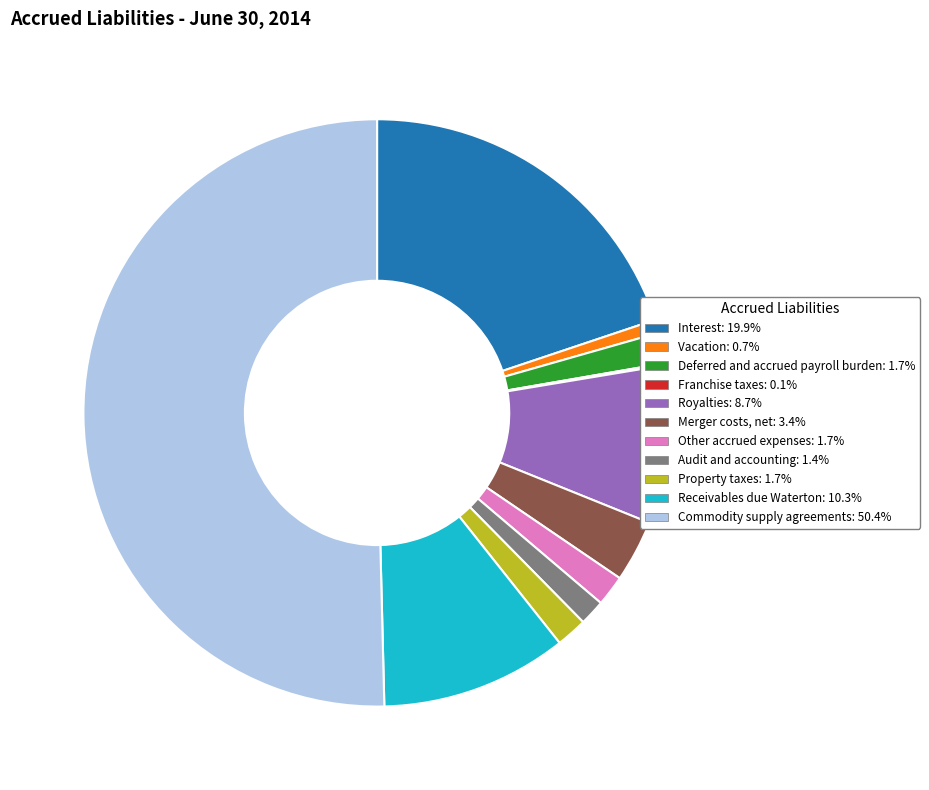

Which category accounts for the majority?

Commodity supply agreements